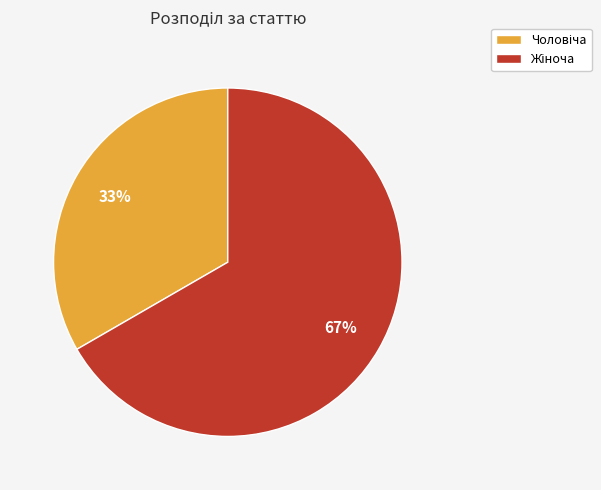

To the nearest percent, what is the average slice percentage?

50%